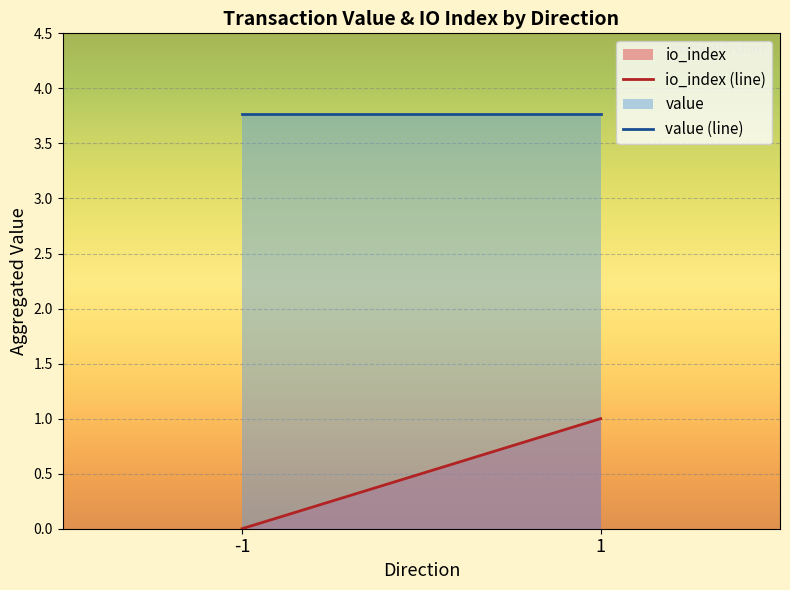

What is the total value across all series at 1?

4.8